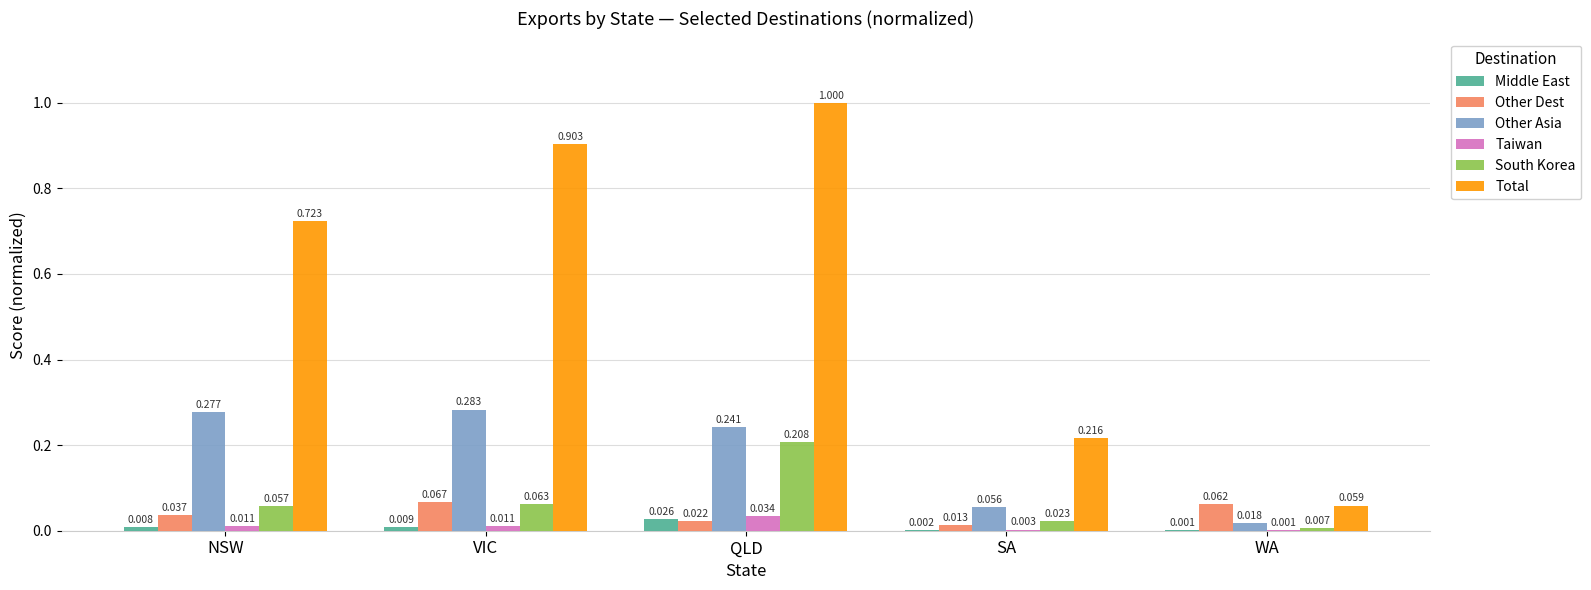

What are all the series names shown in the legend?

Middle East, Other Dest, Other Asia, Taiwan, South Korea, Total